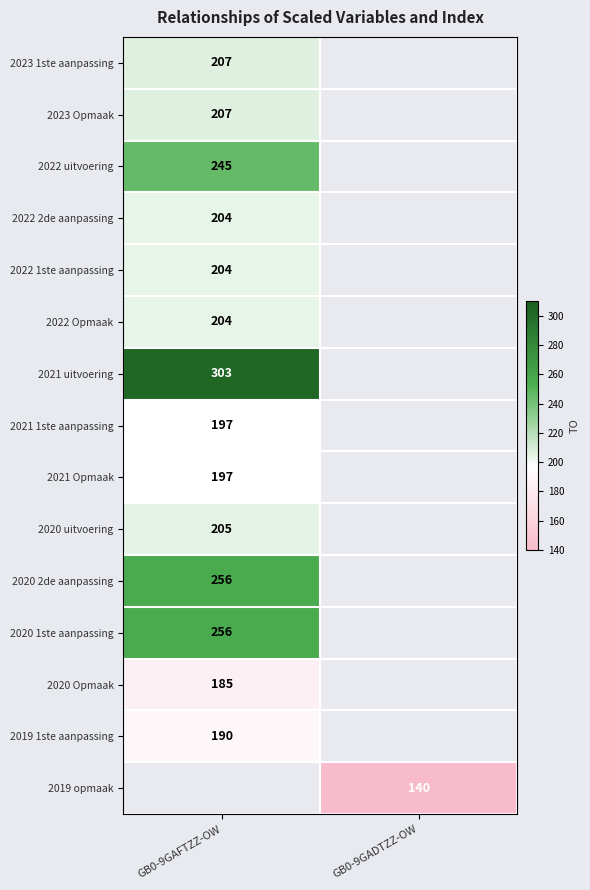

True or false: 2020 uitvoering has a value of 205 at GB0-9GAFTZZ-OW.

True